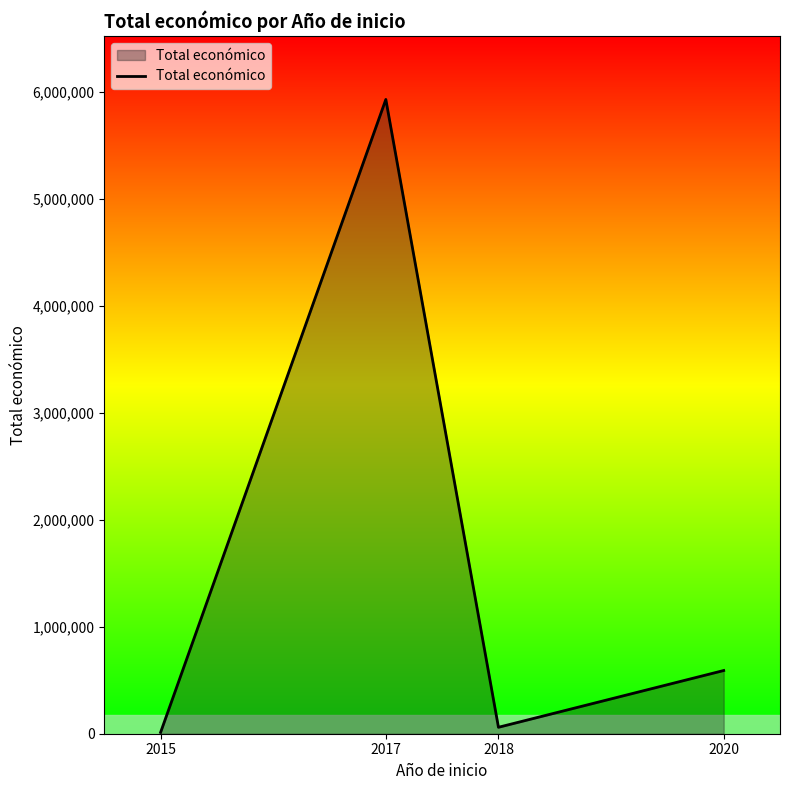

How many values are below 590909?

2